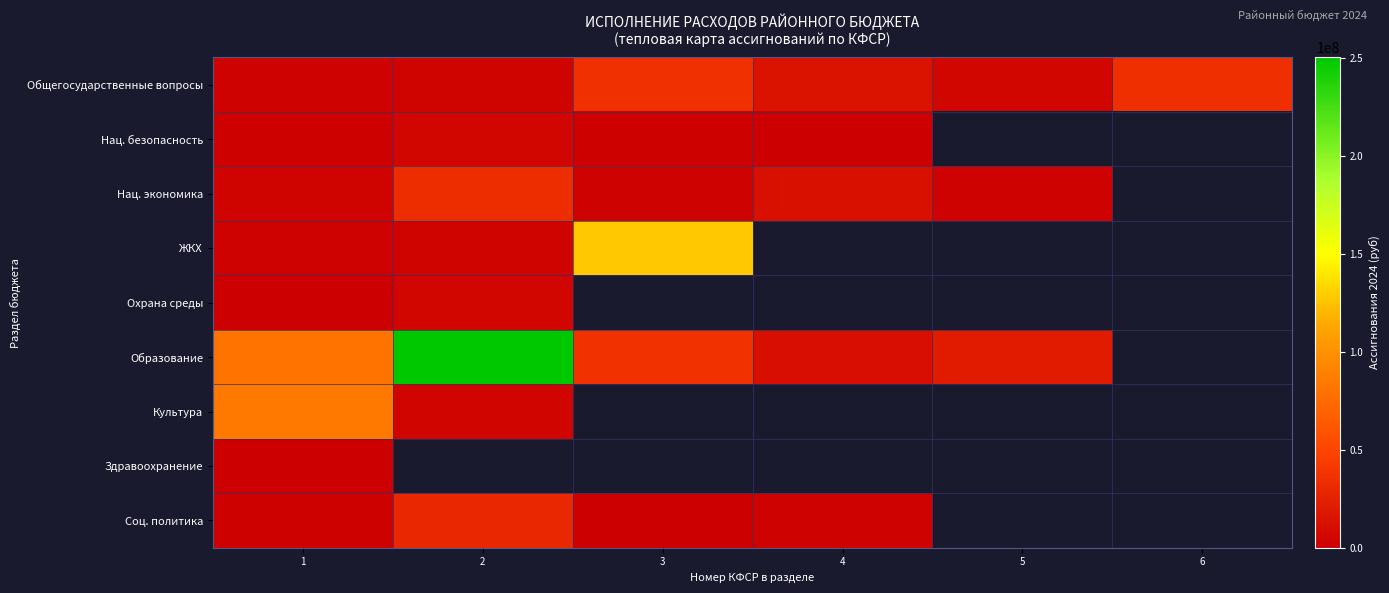

What is the difference between the Нац. экономика values at 5 and 2?

30083700.0